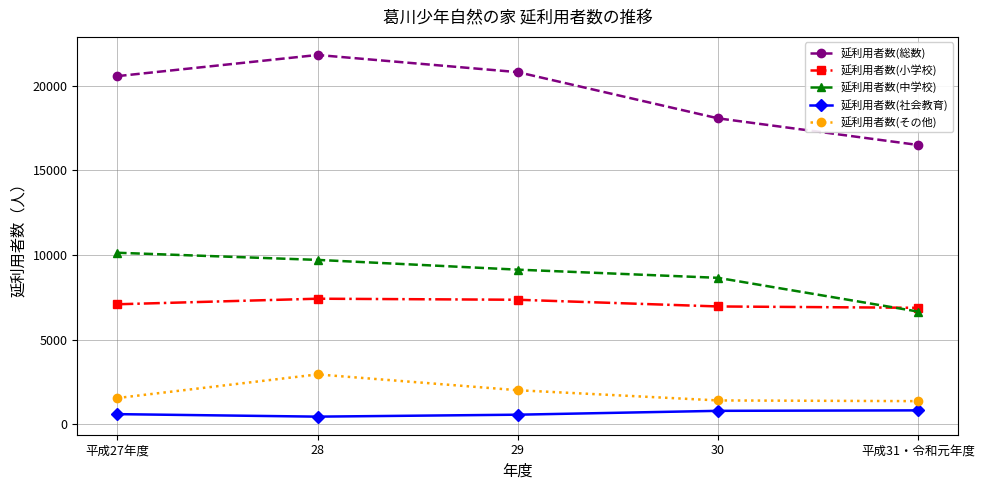

Count the number of data series in this chart.

5